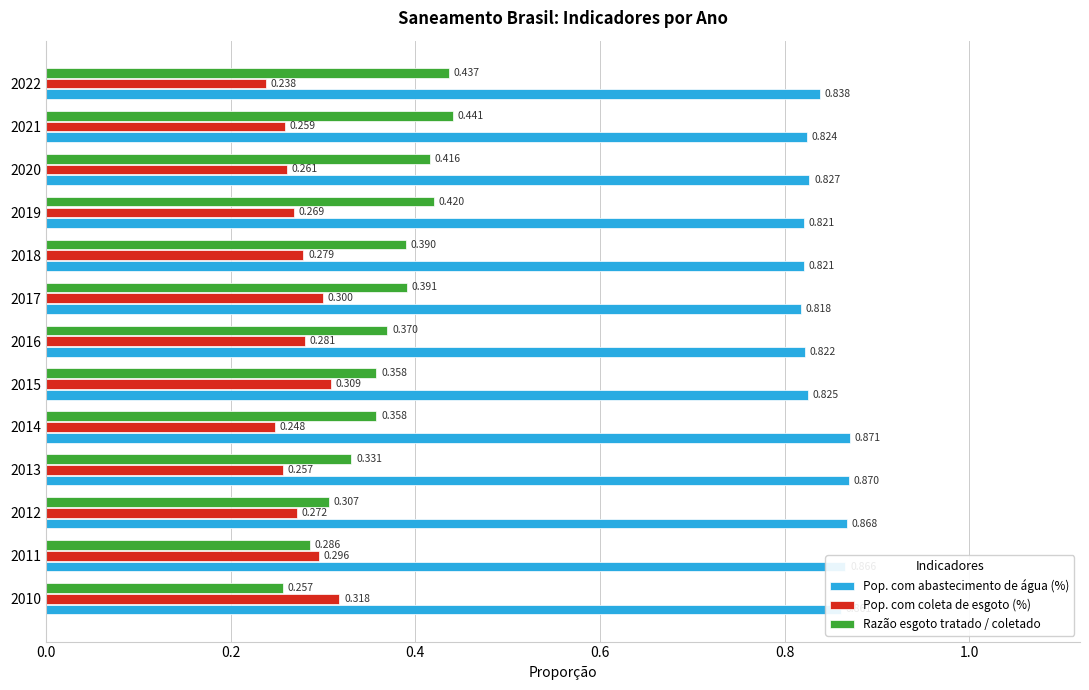

Rank the series by their maximum value, from lowest to highest.

Pop. com coleta de esgoto (%), Razão esgoto tratado / coletado, Pop. com abastecimento de água (%)